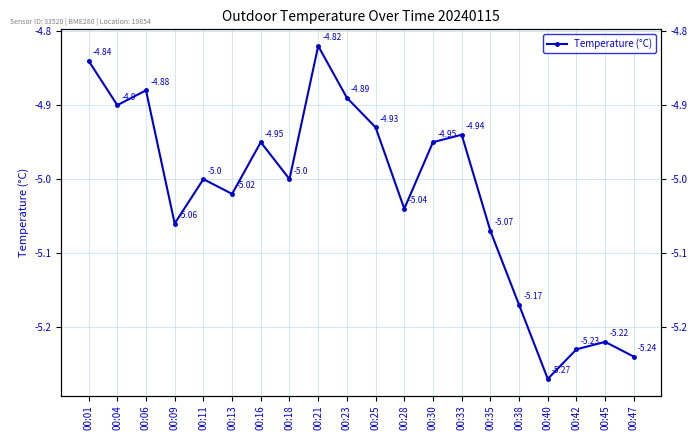

Rank the categories by value from highest to lowest.

00:21, 00:01, 00:06, 00:23, 00:04, 00:25, 00:33, 00:16, 00:30, 00:11, 00:18, 00:13, 00:28, 00:09, 00:35, 00:38, 00:45, 00:42, 00:47, 00:40